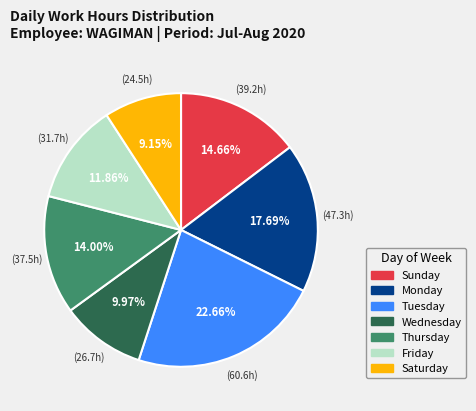

Is there a majority slice in this chart?

No